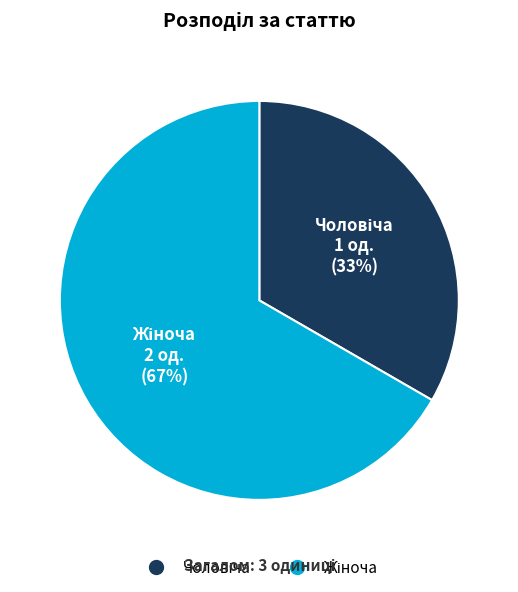

Is there any slice that represents more than half of the pie?

Yes